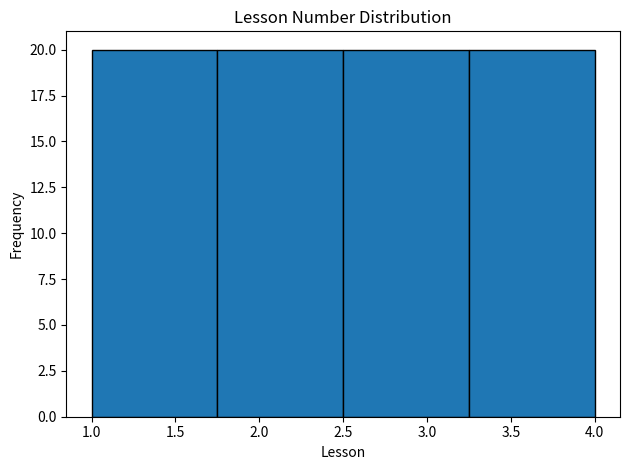

Reading left to right, list every bar in this chart as the range it spans on the x-axis followed by its height. The values are not printed on the chart, so give them approximately, as read against the axis.

1.00 to 1.75: 20
1.75 to 2.50: 20
2.50 to 3.25: 20
3.25 to 4.00: 20